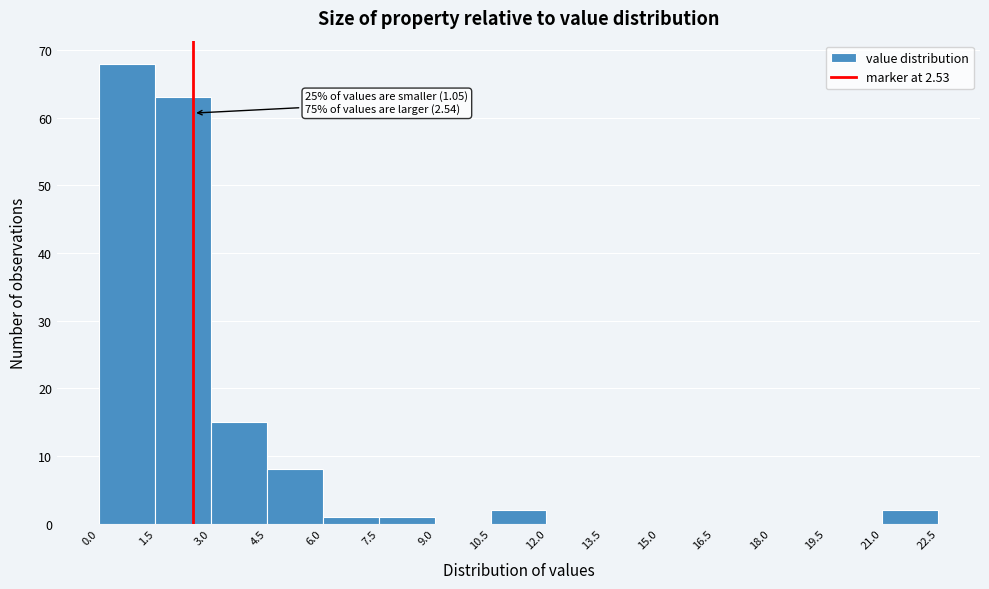

Over which range of the x-axis is the bar tallest?

0.0 to 1.5